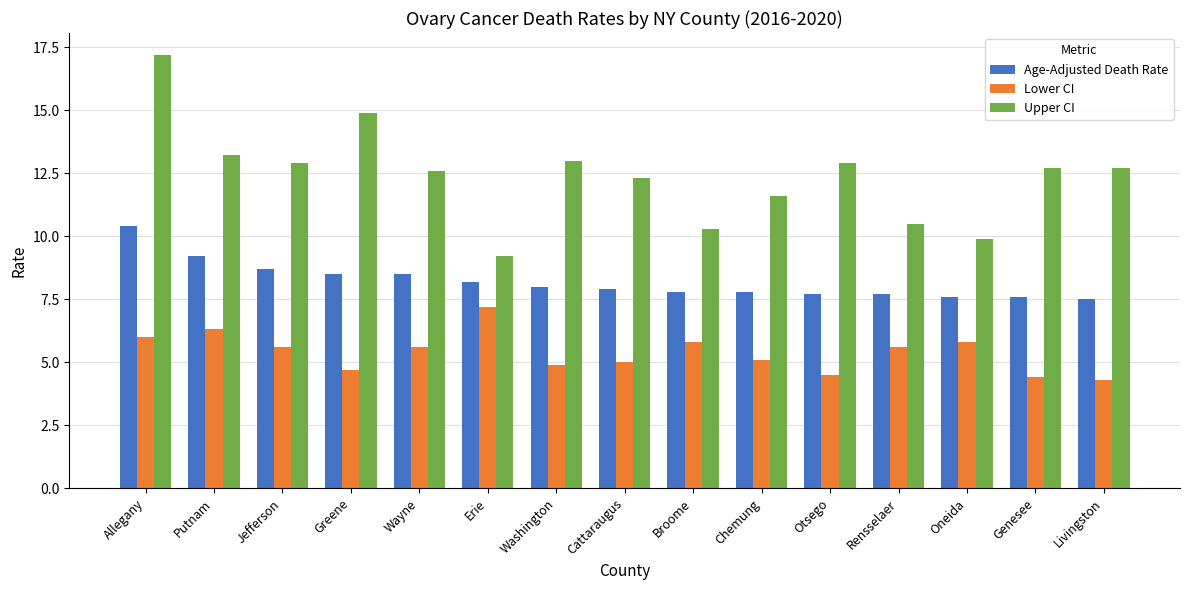

What is the average value of the Lower CI series?

5.4